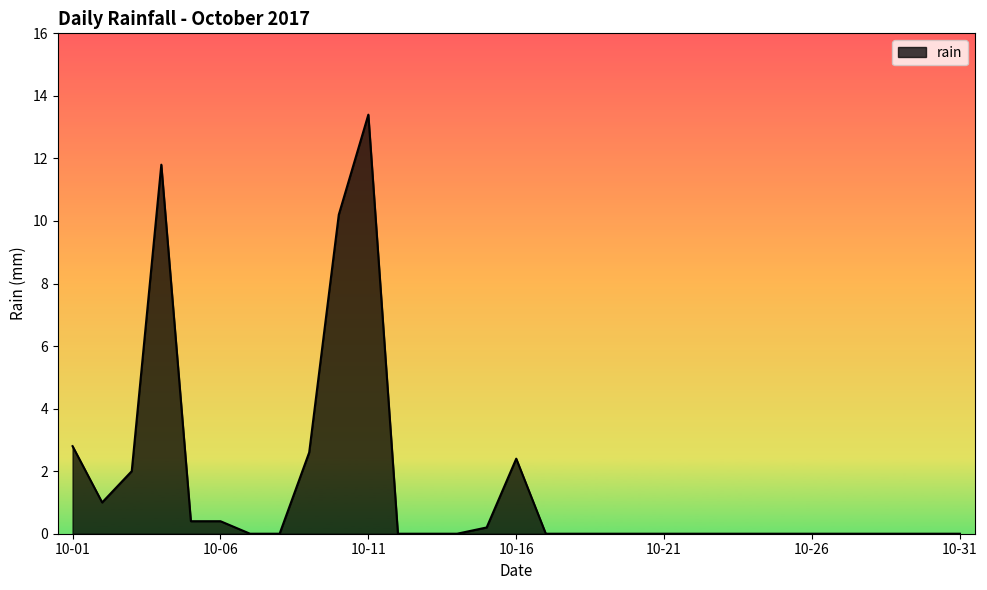

How many lines are shown in the chart?

1